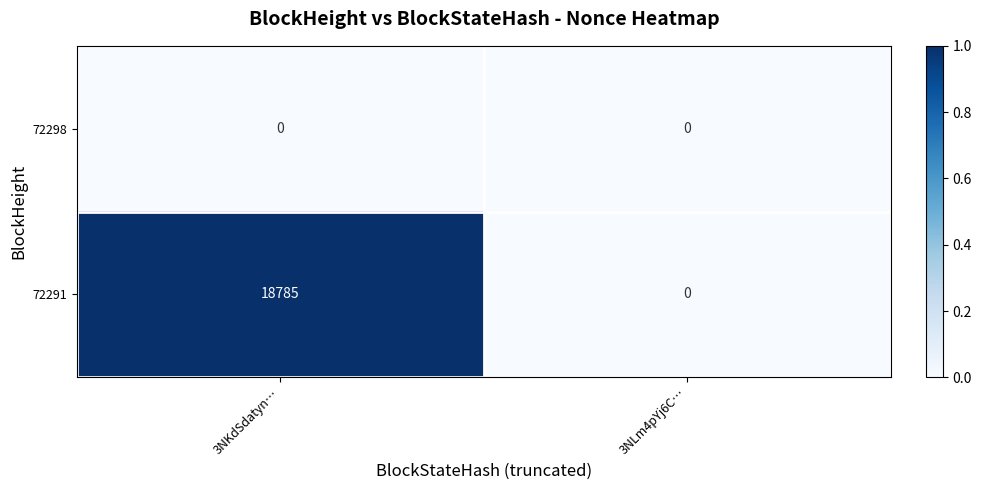

List the series in order of their overall mean, highest first.

72291, 72298